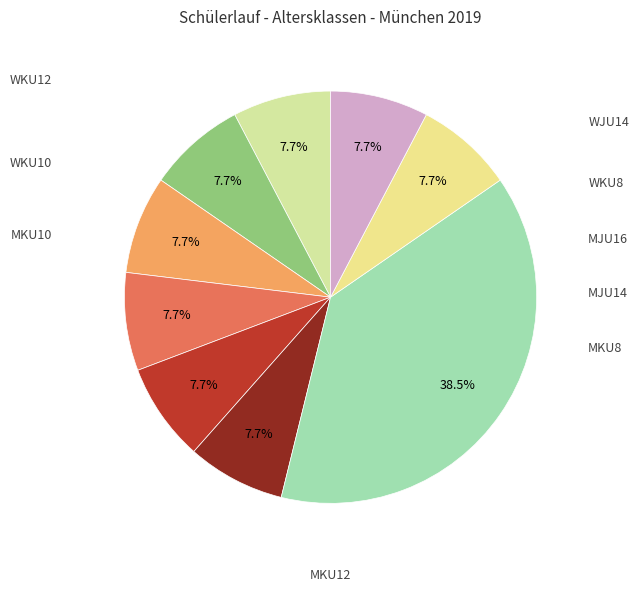

Which category has the biggest portion of the pie?

MKU12